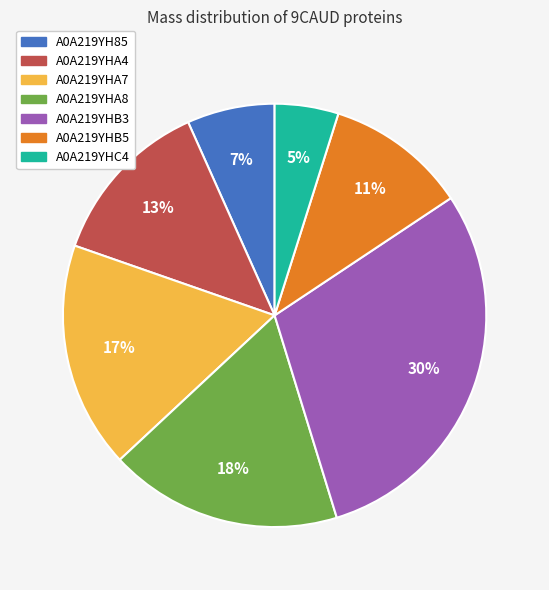

True or false: A0A219YHA4 accounts for 13% of the total.

True